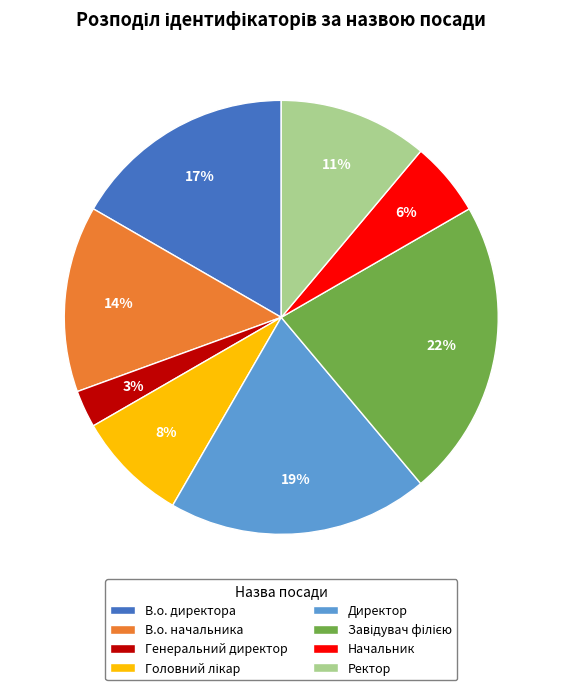

To the nearest percent, what percentage of the pie is В.о. начальника?

14%